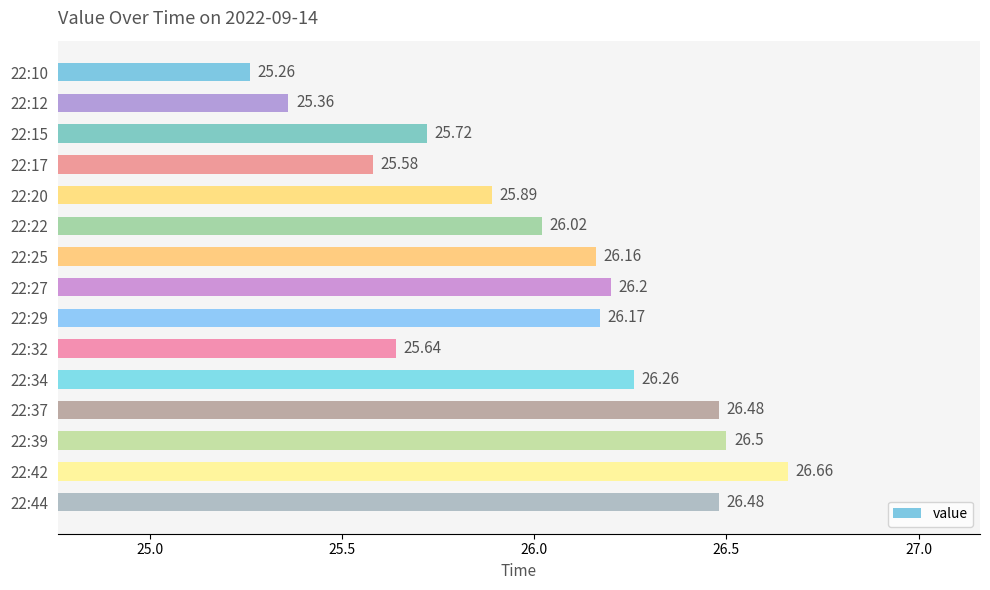

What is the minimum value shown in the chart?

25.3